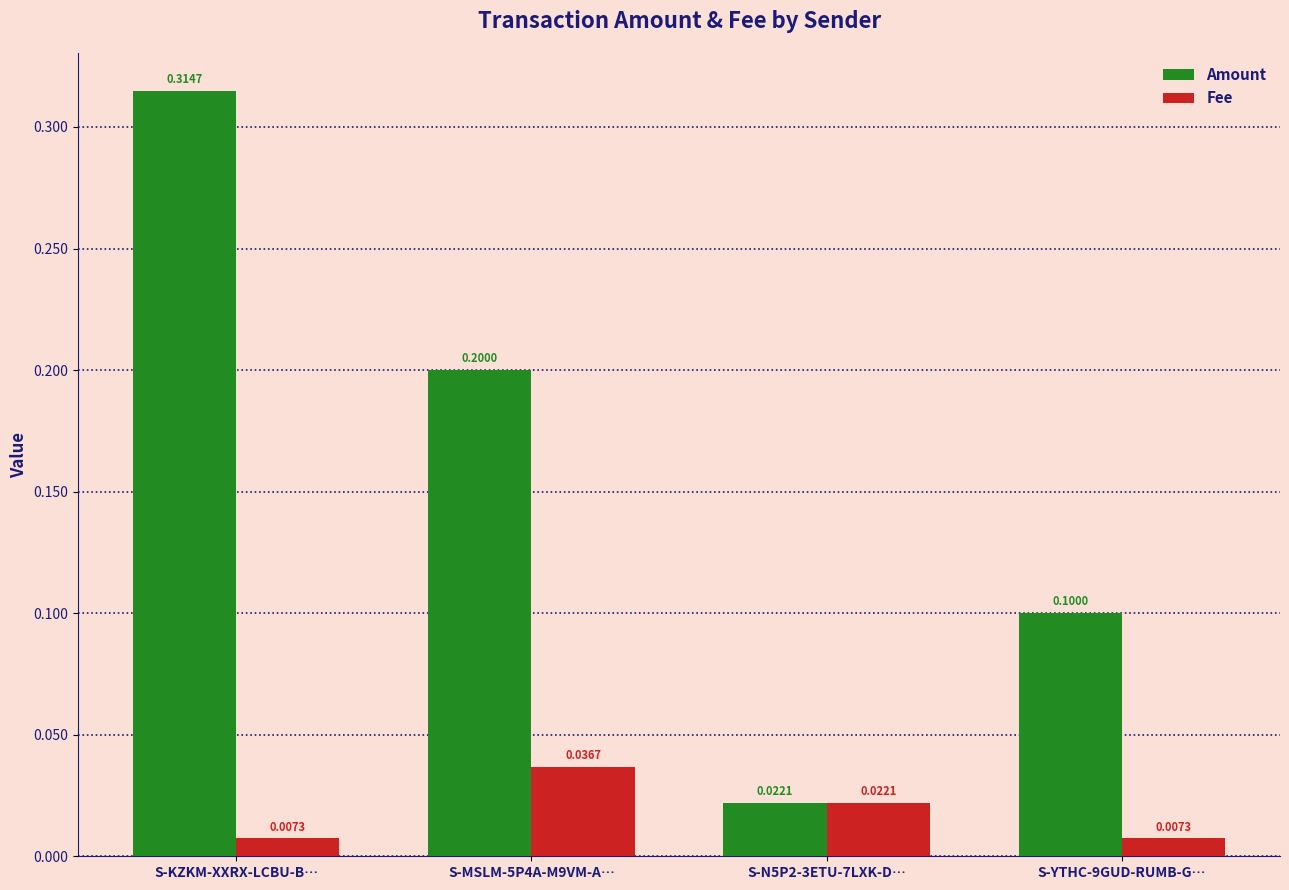

What is the difference between the second highest and second lowest values in the Amount series?

0.1